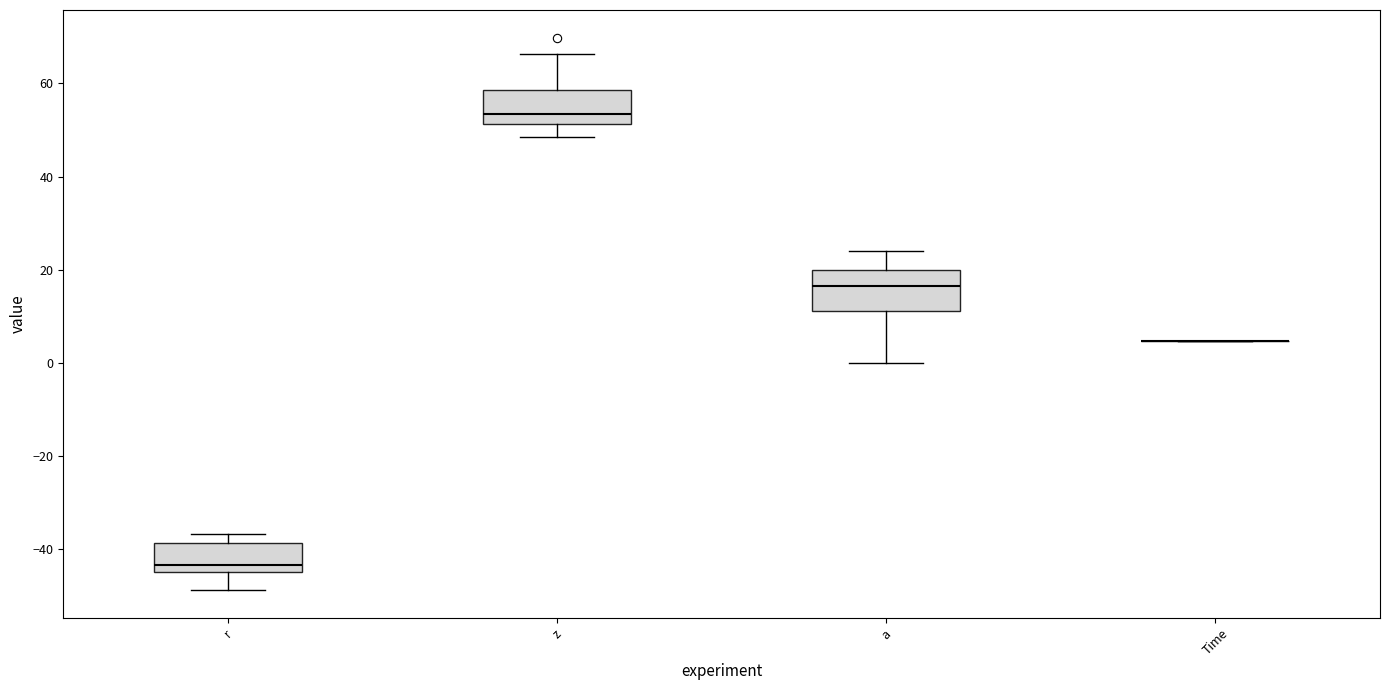

Reading left to right, transcribe this box plot: for each box, give where its median line is, the range the box spans, and where its two whiskers end, as read against the y-axis. The values are not printed on the chart, so give them approximately, as read against the axis.

r: median -44, box -46 to -38, whiskers -48 to -36
z: median 54, box 52 to 58, whiskers 48 to 66
a: median 16, box 12 to 20, whiskers 0 to 24
Time: box collapsed to a line at 4, whiskers 4 to 4